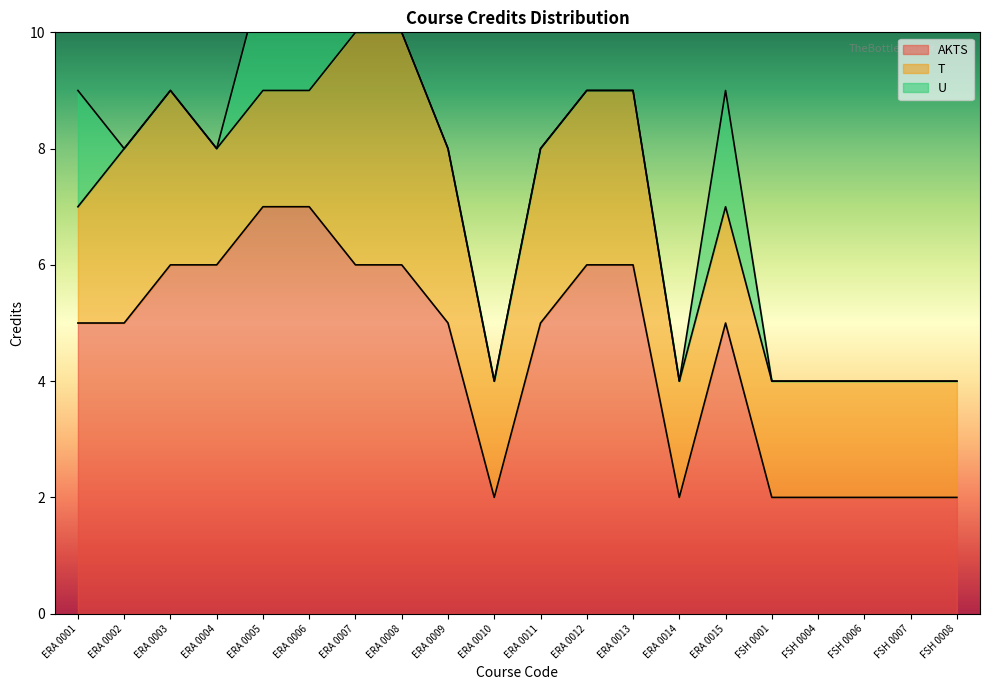

How many lines are shown in the chart?

3